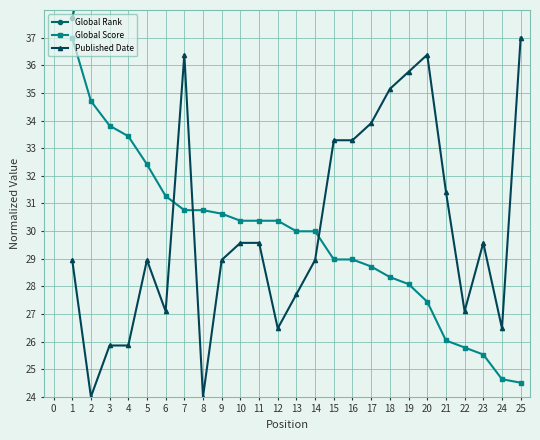

Which series has the largest total across all categories?

Global Rank